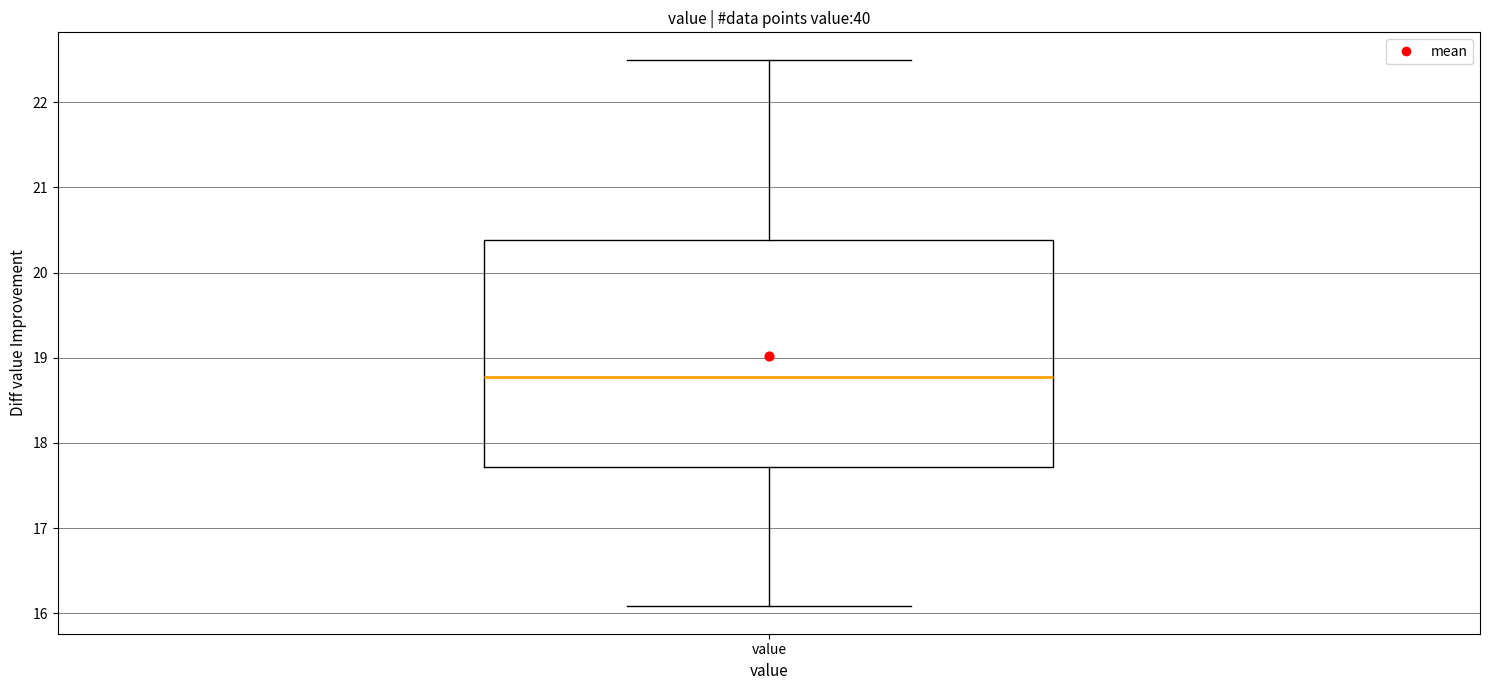

Where does the median line of the box for value sit on the y-axis? The values are not printed on the chart, so give them approximately, as read against the axis.

18.8